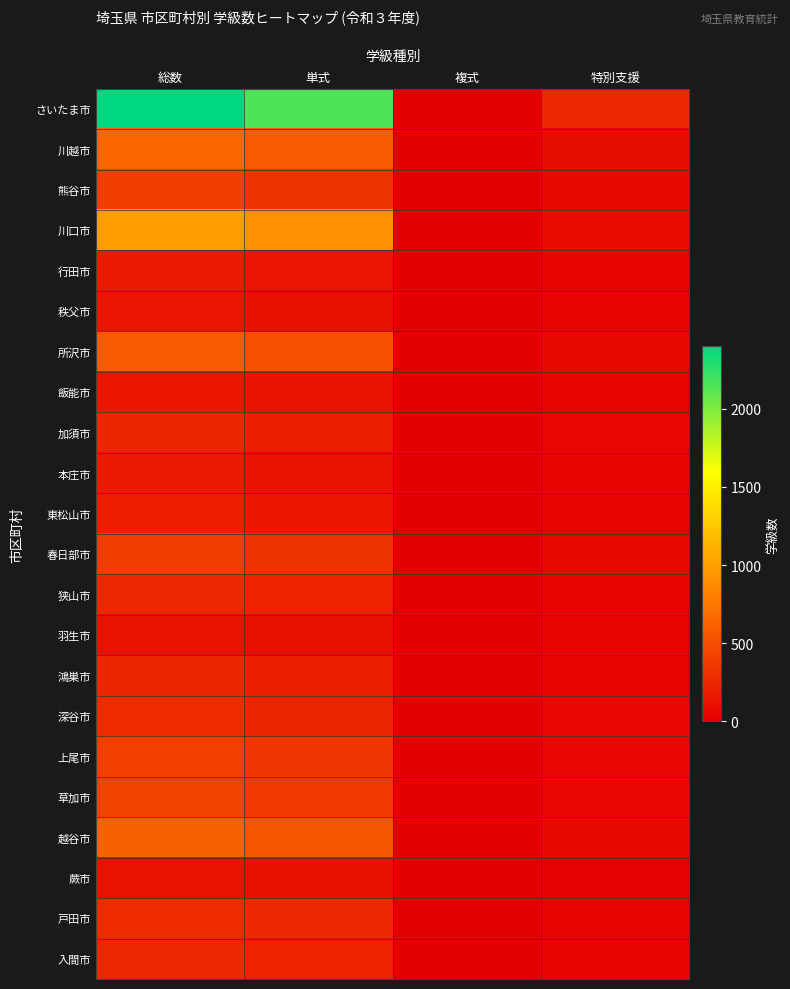

Reading right to left, transcribe all the data shown in this chart.

さいたま市: 特別支援=245	複式=0	単式=2155	総数=2400
川越市: 特別支援=75	複式=0	単式=570	総数=645
熊谷市: 特別支援=64	複式=1	単式=328	総数=393
川口市: 特別支援=92	複式=0	単式=911	総数=1003
行田市: 特別支援=32	複式=5	単式=133	総数=170
秩父市: 特別支援=30	複式=2	単式=107	総数=139
所沢市: 特別支援=66	複式=0	単式=513	総数=579
飯能市: 特別支援=22	複式=5	単式=122	総数=149
加須市: 特別支援=49	複式=1	単式=189	総数=239
本庄市: 特別支援=36	複式=1	単式=131	総数=168
東松山市: 特別支援=34	複式=1	単式=146	総数=181
春日部市: 特別支援=60	複式=0	単式=324	総数=384
狭山市: 特別支援=29	複式=0	単式=222	総数=251
羽生市: 特別支援=19	複式=2	単式=95	総数=116
鴻巣市: 特別支援=23	複式=0	単式=202	総数=225
深谷市: 特別支援=53	複式=0	単式=227	総数=280
上尾市: 特別支援=51	複式=2	単式=341	総数=394
草加市: 特別支援=52	複式=0	単式=371	総数=423
越谷市: 特別支援=74	複式=0	単式=540	総数=614
蕨市: 特別支援=10	複式=0	単式=104	総数=114
戸田市: 特別支援=29	複式=0	単式=249	総数=278
入間市: 特別支援=33	複式=0	単式=221	総数=254